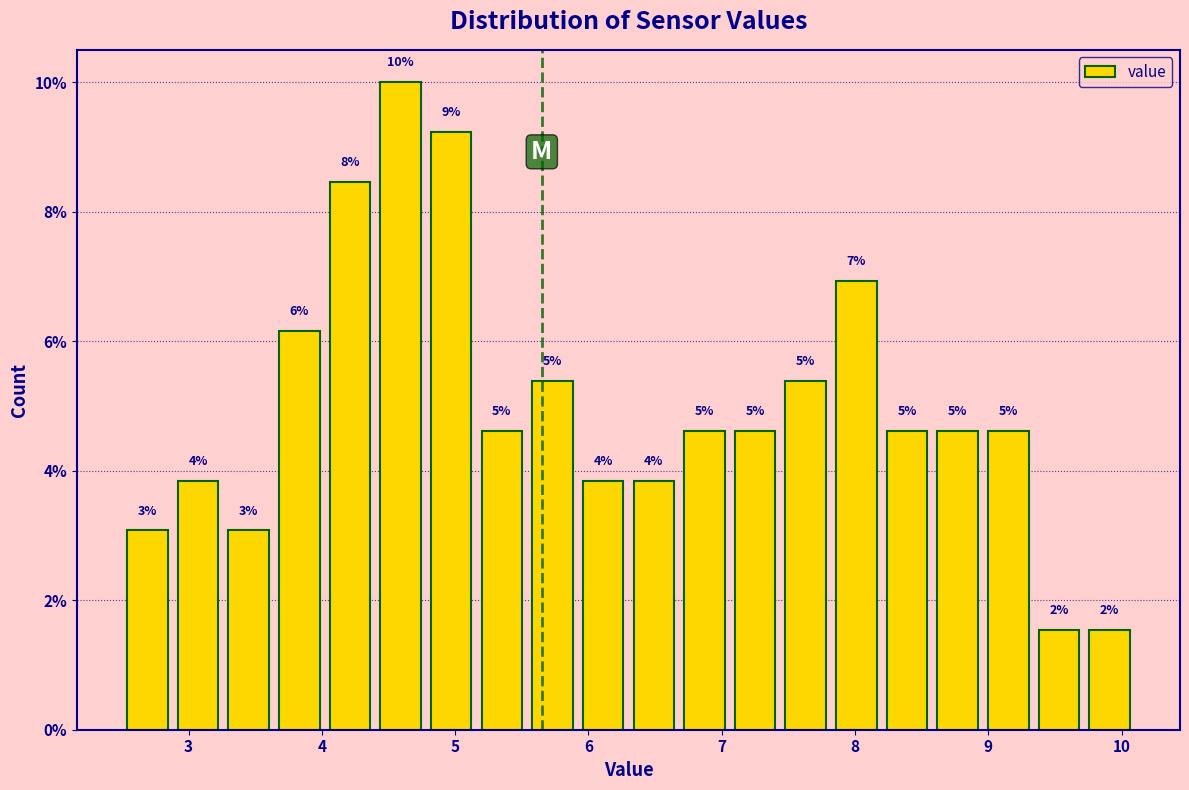

Read against the x-axis, roughly where is the centre of the tallest bar?

4.6